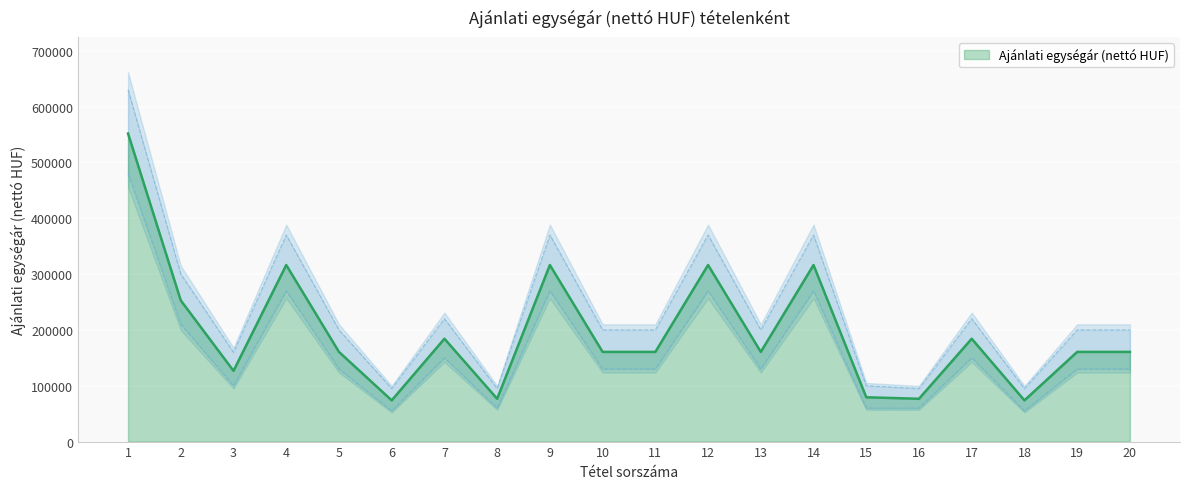

The value of Ajánlati egységár (nettó HUF) at 7 is 266912. True or false?

False